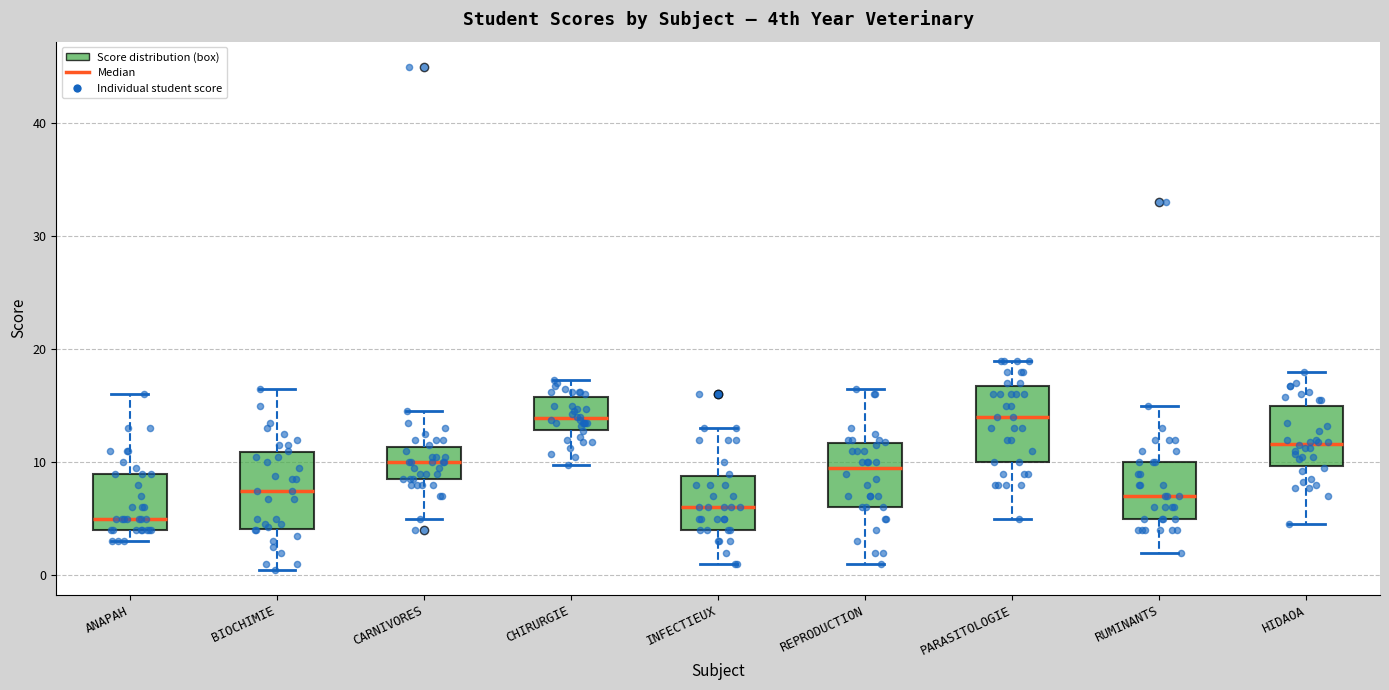

Reading left to right, read every box against the y-axis: the position of its median line, the range the box covers, and the ends of its whiskers. The values are not printed on the chart, so give them approximately, as read against the axis.

ANAPAH: median 5, box 4 to 9, whiskers 3 to 16
BIOCHIMIE: median 8, box 4 to 11, whiskers 1 to 17
CARNIVORES: median 10, box 9 to 11, whiskers 5 to 15
CHIRURGIE: median 14, box 13 to 16, whiskers 10 to 17
INFECTIEUX: median 6, box 4 to 9, whiskers 1 to 13
REPRODUCTION: median 10, box 6 to 12, whiskers 1 to 17
PARASITOLOGIE: median 14, box 10 to 17, whiskers 5 to 19
RUMINANTS: median 7, box 5 to 10, whiskers 2 to 15
HIDAOA: median 12, box 10 to 15, whiskers 5 to 18